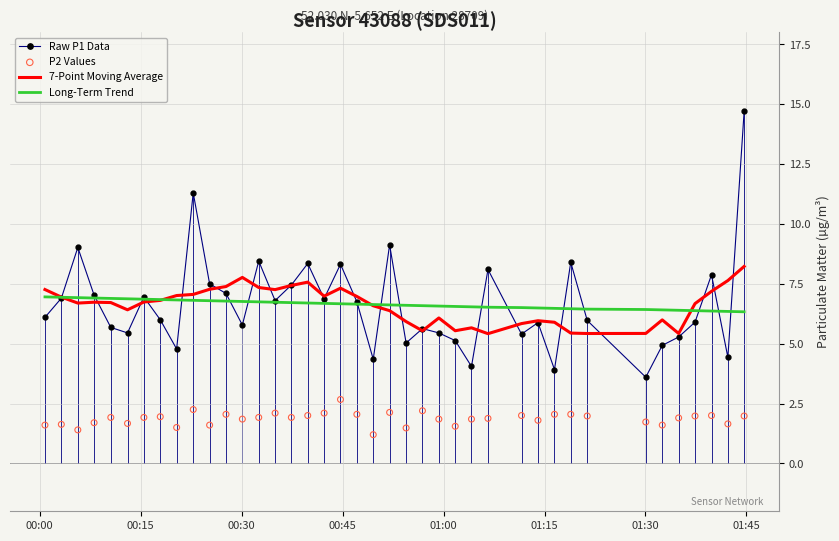

Which series reaches the minimum Y coordinate?

P2 Values